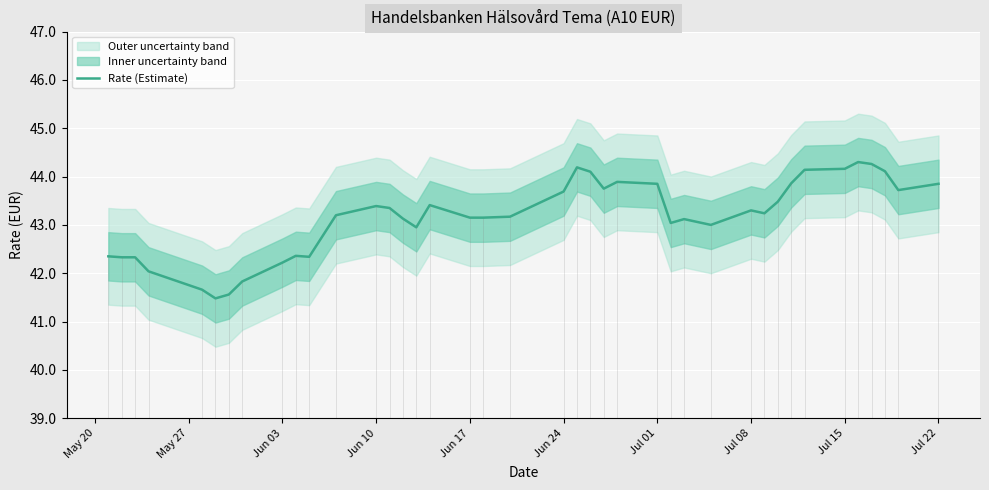

What is the lowest value of the Rate (Estimate) series?

41.5